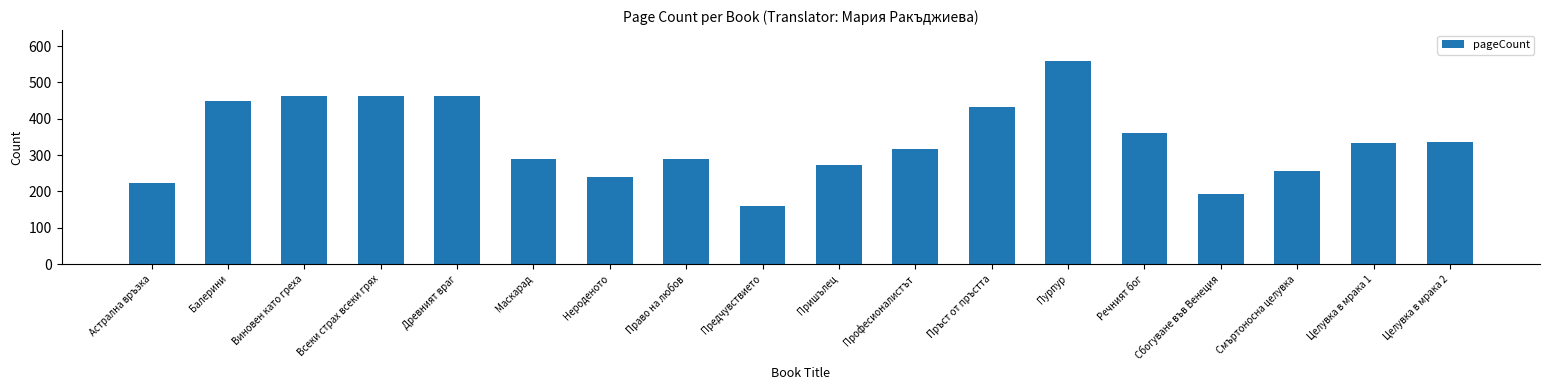

Which category has the highest value across all series?

Пурпур